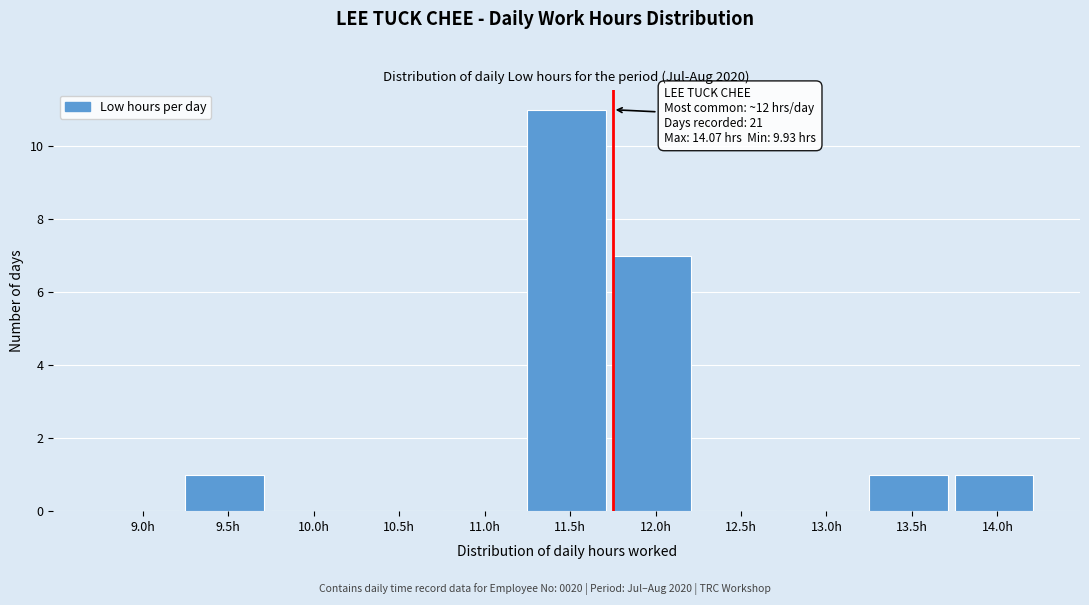

Reading right to left, what are all the values shown in this chart?

14.0h=1	13.5h=1	13.0h=0	12.5h=0	12.0h=7	11.5h=11	11.0h=0	10.5h=0	10.0h=0	9.5h=1	9.0h=0